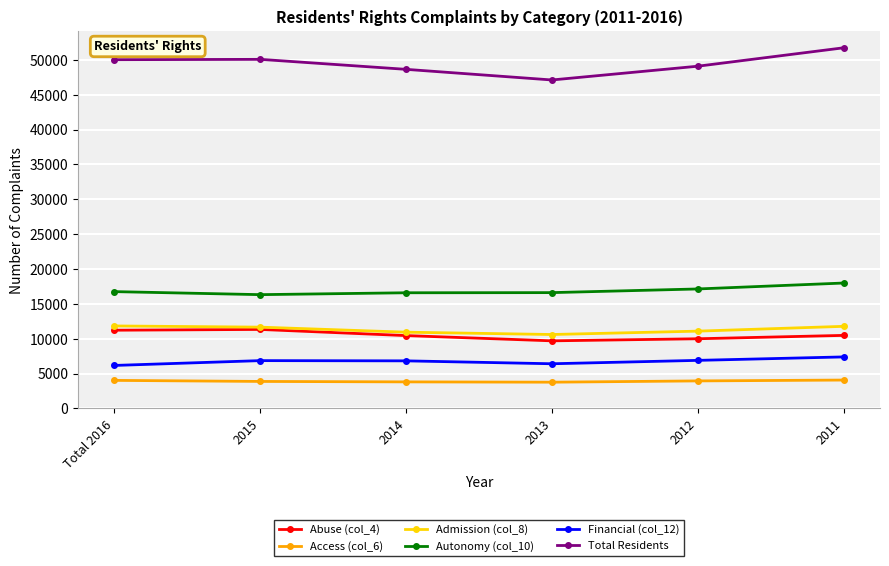

True or false: Admission (col_8) and Financial (col_12) cross at least once.

False